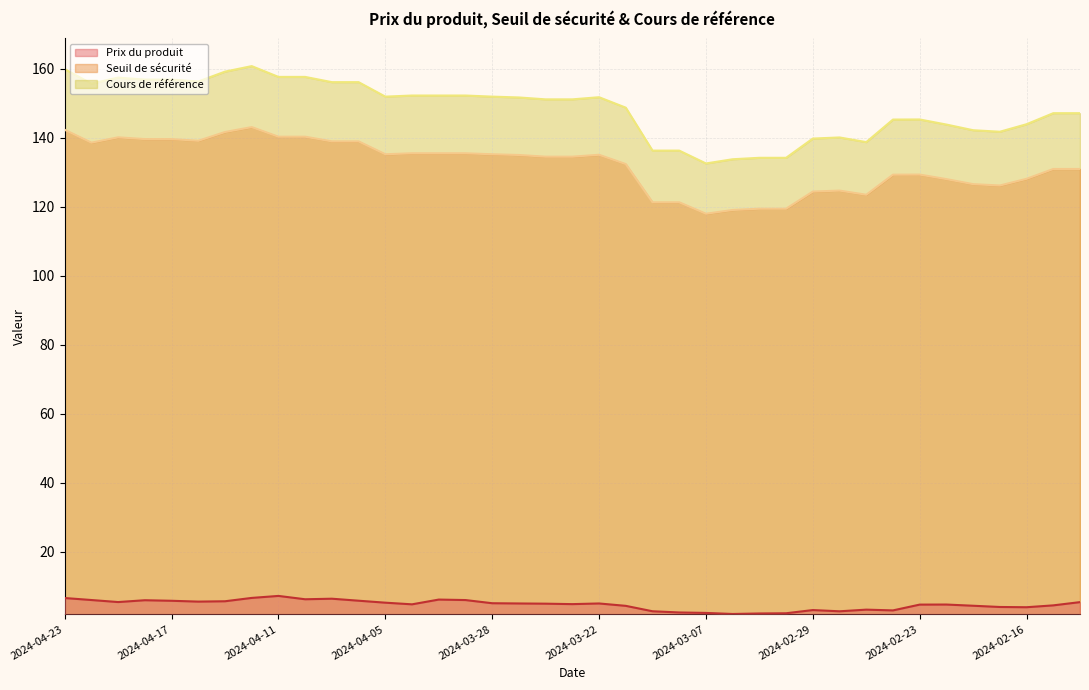

Reading left to right, transcribe all the data shown in this chart.

Prix du produit: 2024-04-23=6.5	2024-04-22=6.0	2024-04-19=5.4	2024-04-18=5.9	2024-04-17=5.7	2024-04-16=5.5	2024-04-15=5.6	2024-04-12=6.6	2024-04-11=7.1	2024-04-10=6.2	2024-04-09=6.3	2024-04-08=5.8	2024-04-05=5.2	2024-04-04=4.7	2024-04-03=6.1	2024-04-02=5.9	2024-03-28=5.0	2024-03-27=5.0	2024-03-26=4.9	2024-03-25=4.8	2024-03-22=5.0	2024-03-21=4.3	2024-03-11=2.7	2024-03-08=2.3	2024-03-07=2.2	2024-03-06=1.9	2024-03-05=2.0	2024-03-04=2.1	2024-02-29=3.0	2024-02-28=2.7	2024-02-27=3.2	2024-02-26=2.9	2024-02-23=4.6	2024-02-22=4.6	2024-02-21=4.3	2024-02-20=3.9	2024-02-16=3.9	2024-02-15=4.4	2024-02-14=5.3
Seuil de sécurité: 2024-04-23=142.3	2024-04-22=138.6	2024-04-19=140.1	2024-04-18=139.6	2024-04-17=139.6	2024-04-16=139.1	2024-04-15=141.7	2024-04-12=143.1	2024-04-11=140.3	2024-04-10=140.3	2024-04-09=139.0	2024-04-08=139.0	2024-04-05=135.2	2024-04-04=135.5	2024-04-03=135.5	2024-04-02=135.5	2024-03-28=135.2	2024-03-27=135.0	2024-03-26=134.5	2024-03-25=134.5	2024-03-22=135.1	2024-03-21=132.4	2024-03-11=121.3	2024-03-08=121.3	2024-03-07=118.0	2024-03-06=119.1	2024-03-05=119.4	2024-03-04=119.4	2024-02-29=124.4	2024-02-28=124.7	2024-02-27=123.5	2024-02-26=129.3	2024-02-23=129.3	2024-02-22=128.0	2024-02-21=126.6	2024-02-20=126.2	2024-02-16=128.1	2024-02-15=131.0	2024-02-14=131.0
Cours de référence: 2024-04-23=159.9	2024-04-22=155.7	2024-04-19=157.5	2024-04-18=156.9	2024-04-17=156.9	2024-04-16=156.3	2024-04-15=159.2	2024-04-12=160.8	2024-04-11=157.7	2024-04-10=157.7	2024-04-09=156.1	2024-04-08=156.1	2024-04-05=151.9	2024-04-04=152.3	2024-04-03=152.3	2024-04-02=152.3	2024-03-28=151.9	2024-03-27=151.7	2024-03-26=151.2	2024-03-25=151.2	2024-03-22=151.8	2024-03-21=148.7	2024-03-11=136.3	2024-03-08=136.3	2024-03-07=132.6	2024-03-06=133.8	2024-03-05=134.2	2024-03-04=134.2	2024-02-29=139.8	2024-02-28=140.1	2024-02-27=138.8	2024-02-26=145.3	2024-02-23=145.3	2024-02-22=143.8	2024-02-21=142.2	2024-02-20=141.8	2024-02-16=143.9	2024-02-15=147.1	2024-02-14=147.1